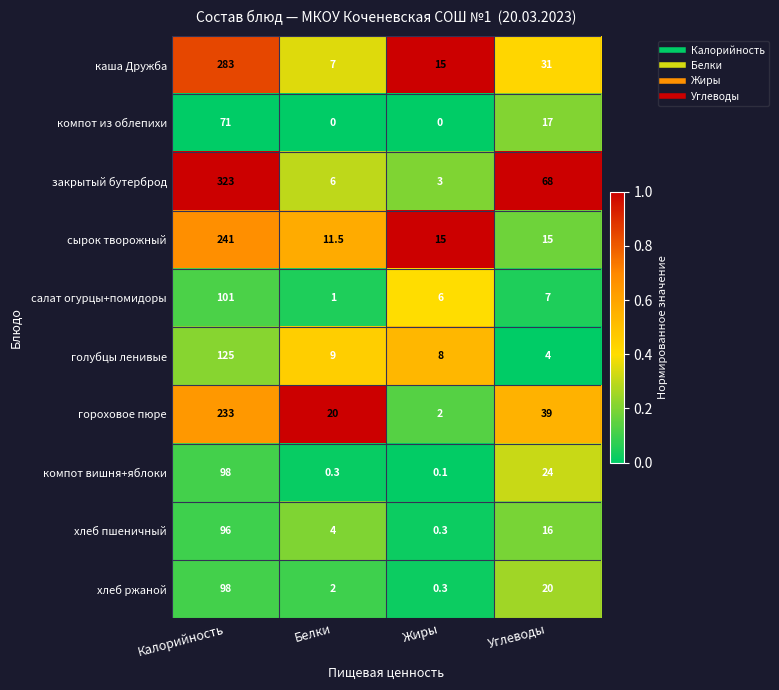

At which label does закрытый бутерброд first exceed 68?

Калорийность